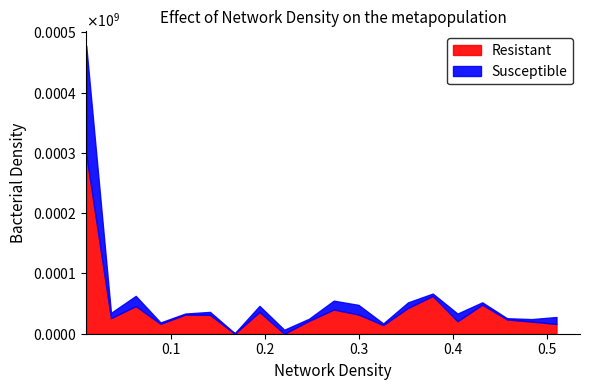

What is the total value across all series at 6?

36193